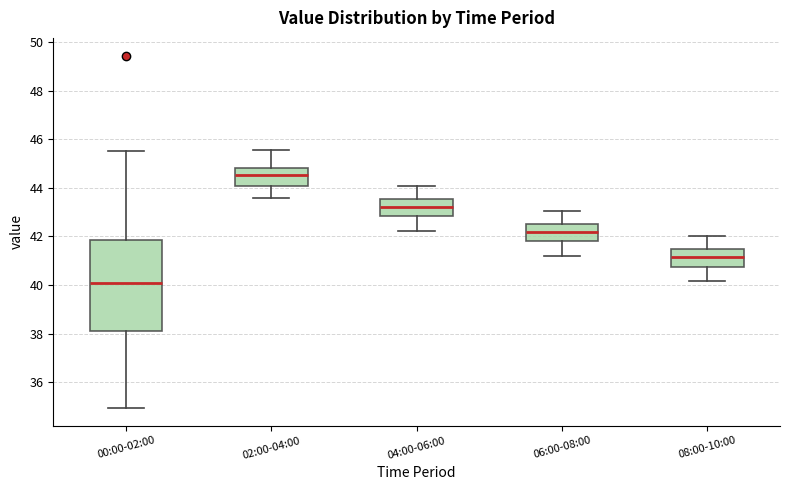

Which box is the tallest, from its lower edge to its upper edge?

00:00-02:00